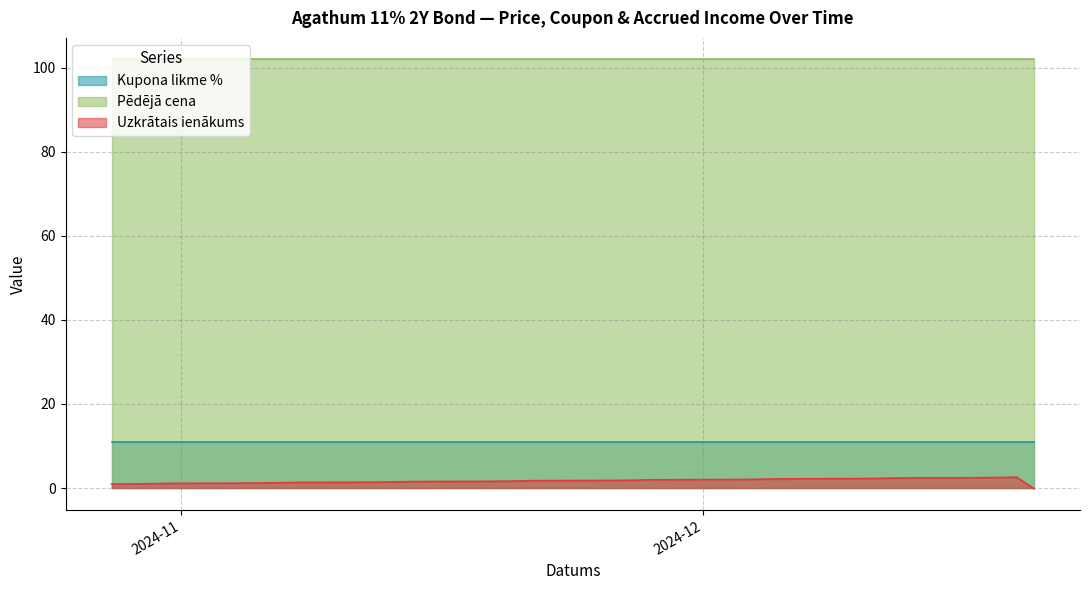

What is the highest value of the Pēdējā cena series?

102.0